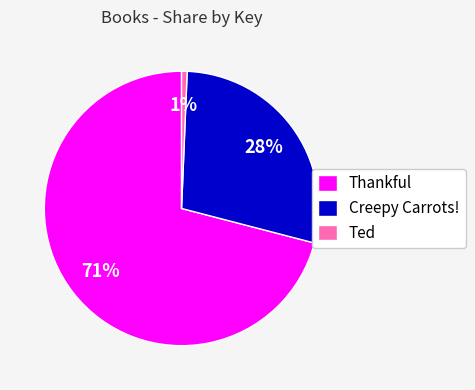

To the nearest percent, what portion does Ted represent?

1%